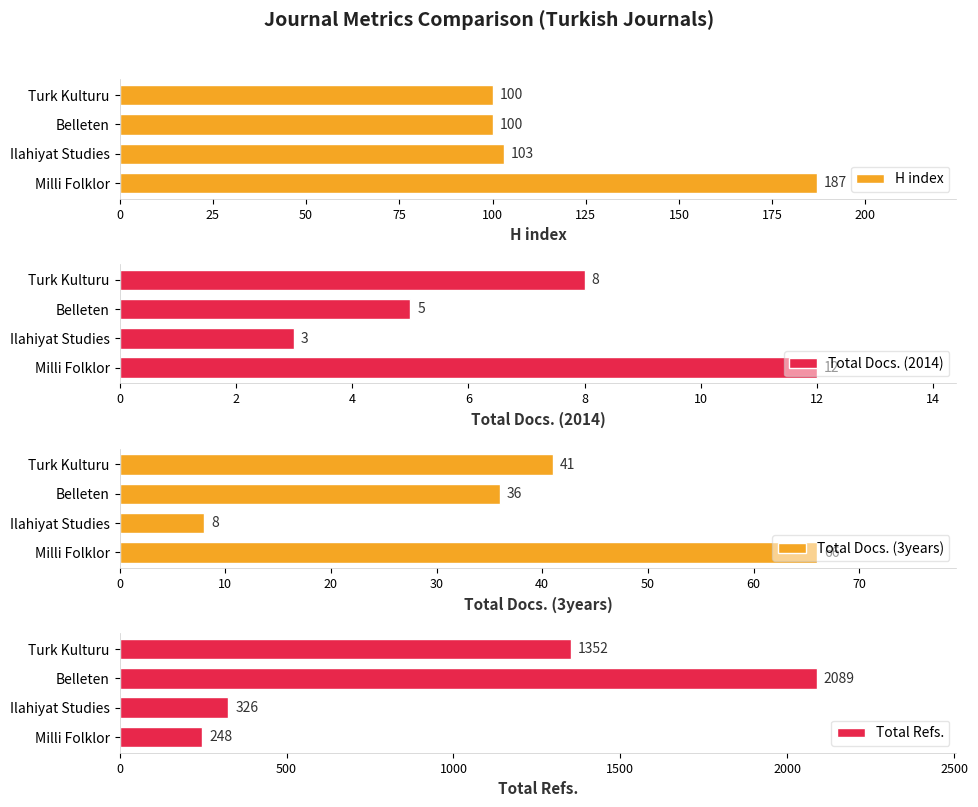

Read the H index value at Turk Kulturu.

100